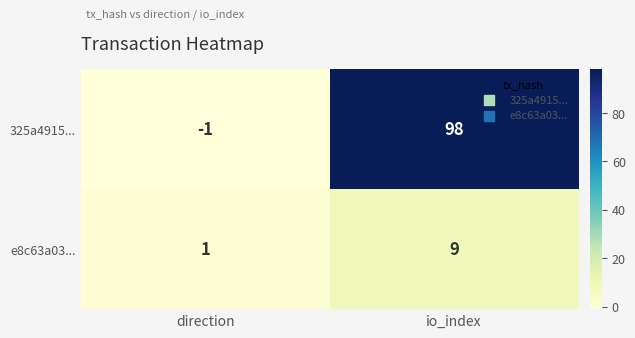

Which series has the largest total across all categories?

325a4915...